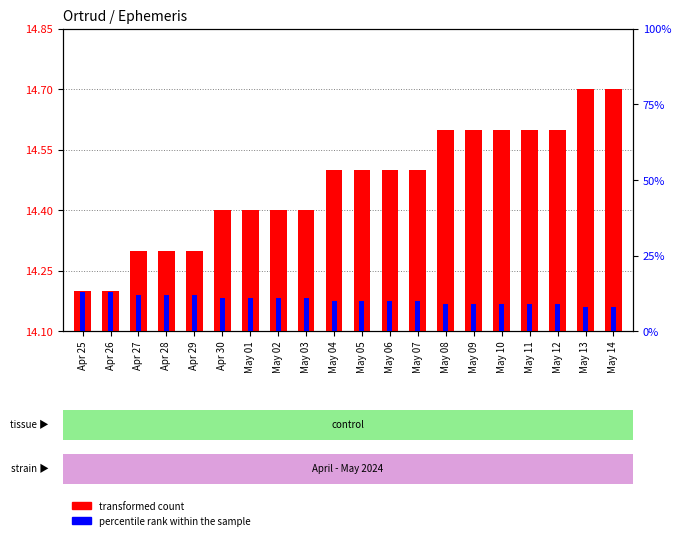

Reading right to left, transcribe all the data shown in this chart.

transformed count: May 14=14.7	May 13=14.7	May 12=14.6	May 11=14.6	May 10=14.6	May 09=14.6	May 08=14.6	May 07=14.5	May 06=14.5	May 05=14.5	May 04=14.5	May 03=14.4	May 02=14.4	May 01=14.4	Apr 30=14.4	Apr 29=14.3	Apr 28=14.3	Apr 27=14.3	Apr 26=14.2	Apr 25=14.2
percentile rank within the sample: May 14=8.0	May 13=8.0	May 12=9.0	May 11=9.0	May 10=9.0	May 09=9.0	May 08=9.0	May 07=10.0	May 06=10.0	May 05=10.0	May 04=10.0	May 03=11.0	May 02=11.0	May 01=11.0	Apr 30=11.0	Apr 29=12.0	Apr 28=12.0	Apr 27=12.0	Apr 26=13.0	Apr 25=13.0